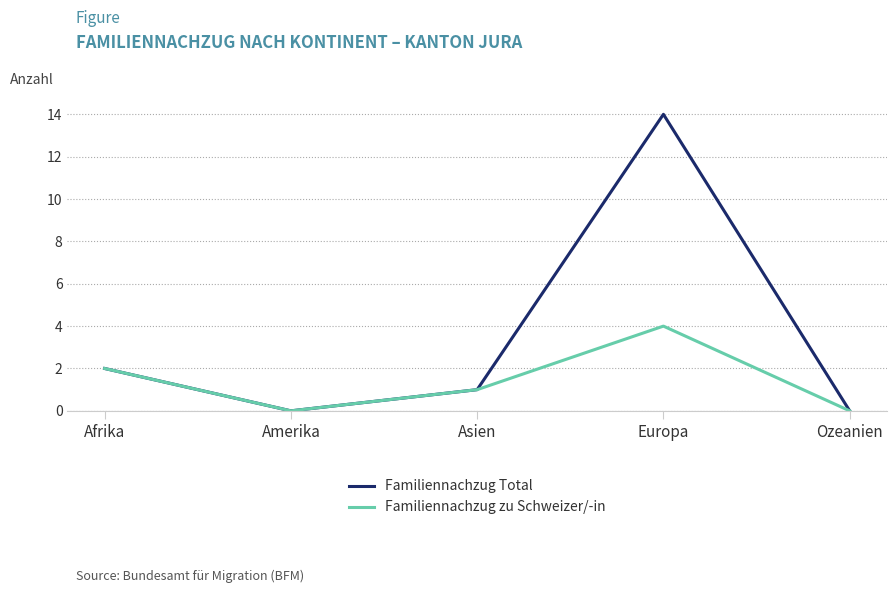

Where is the first local maximum for Familiennachzug zu Schweizer/-in?

Europa